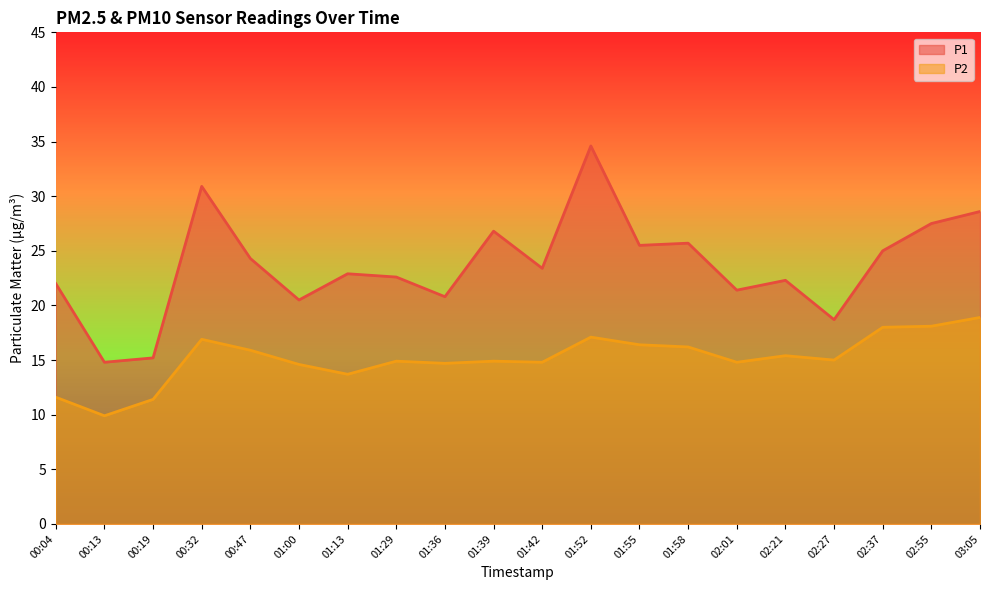

True or false: P2 and P1 cross at least once.

False